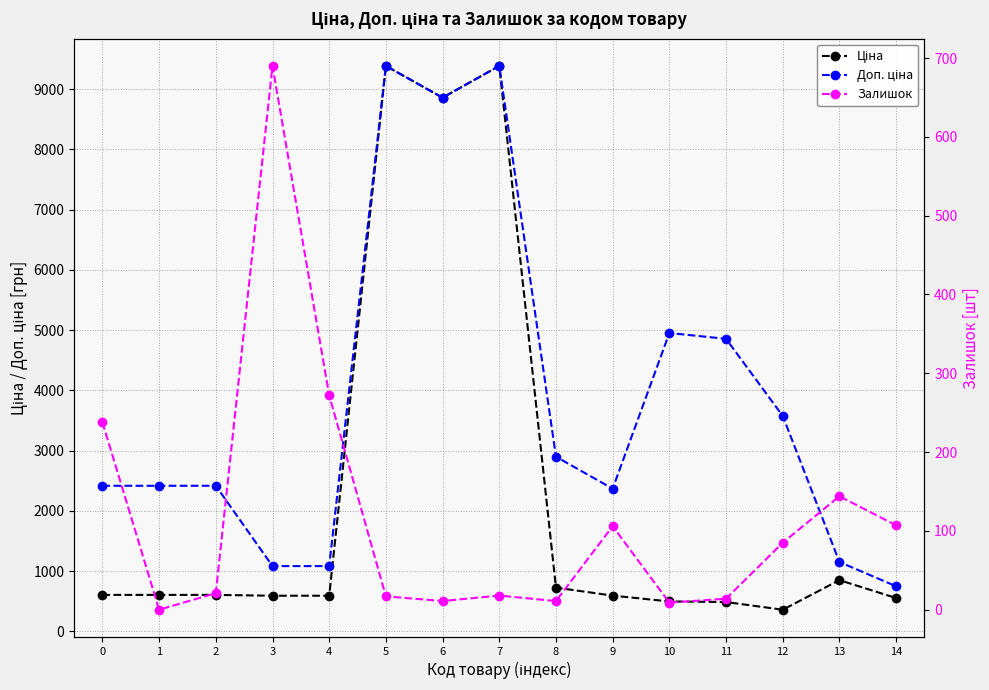

What is the value of the Доп. ціна point at the 10th from the left?

2366.5